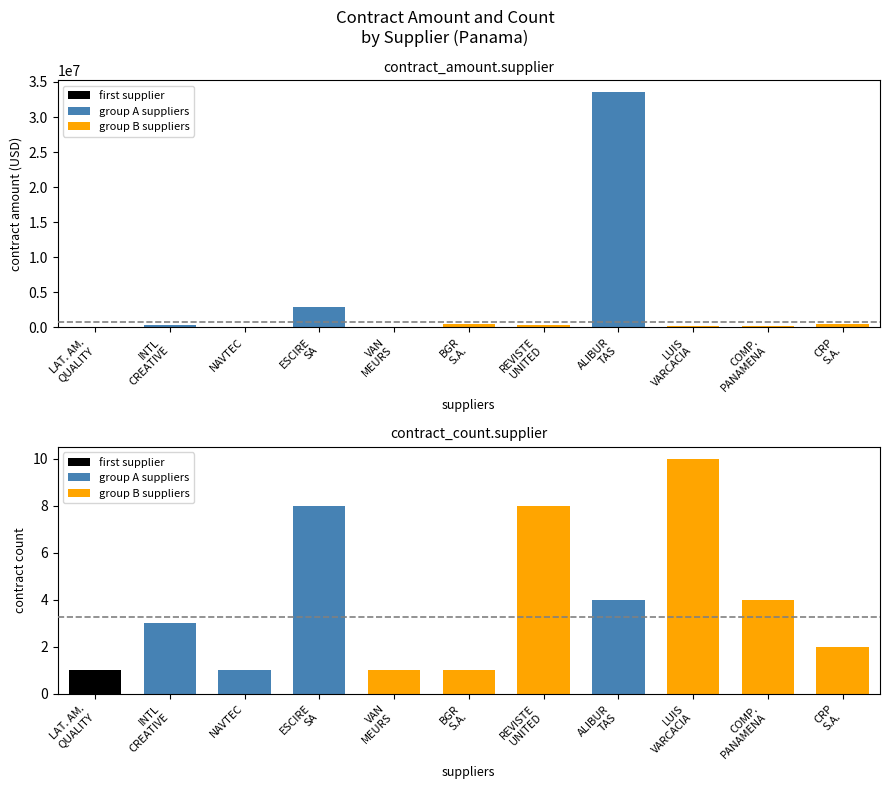

How many bars are there in each group?

2